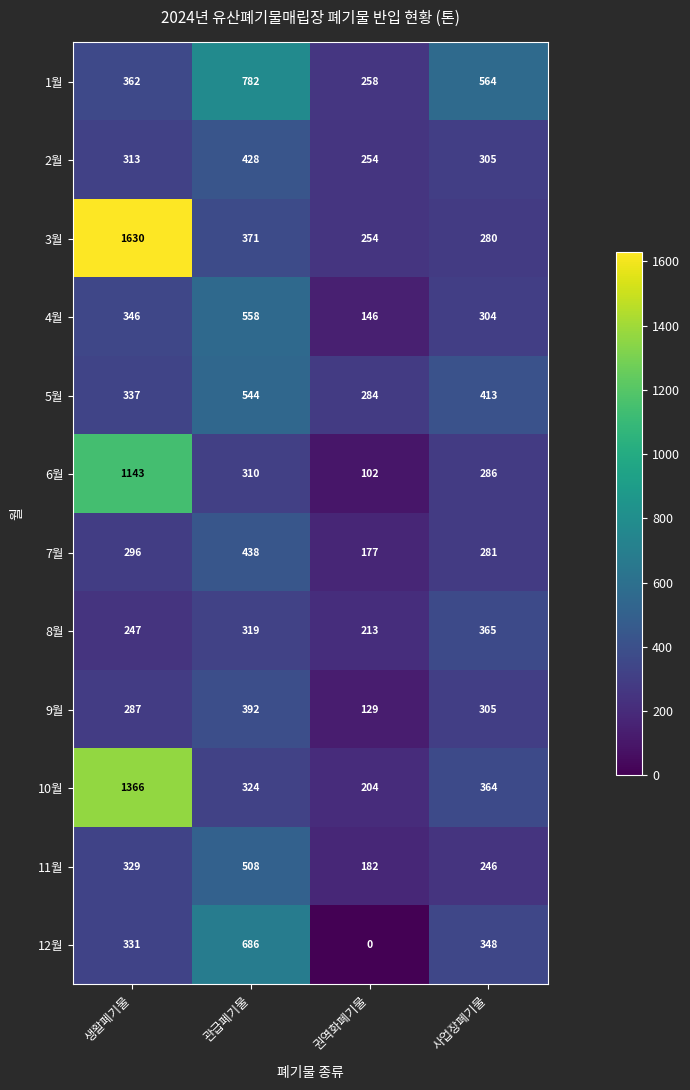

Which label corresponds to the smallest value in the chart?

권역화폐기물